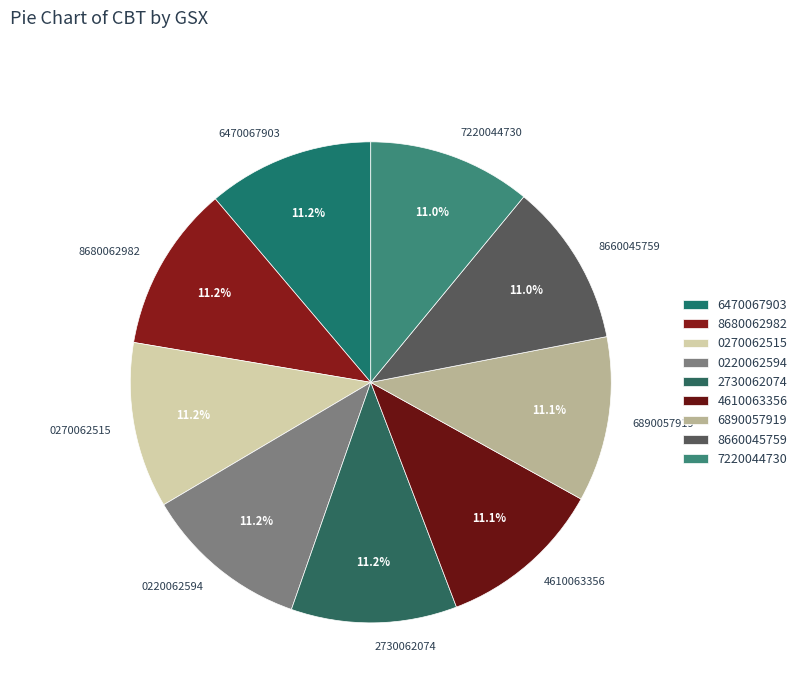

Is 0270062515 the majority of the pie?

No